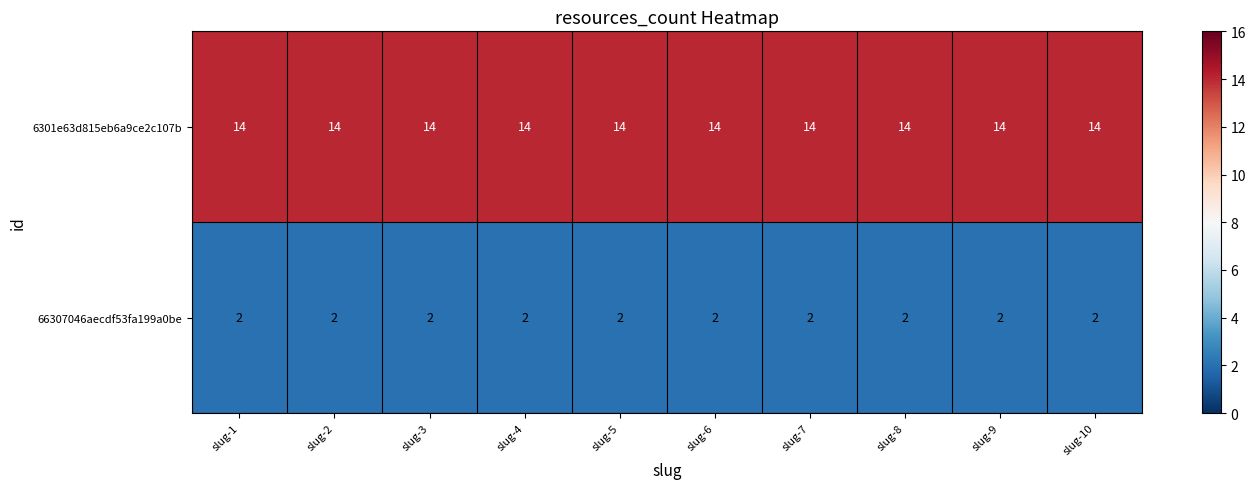

What is the lowest value of the 6301e63d815eb6a9ce2c107b series?

14